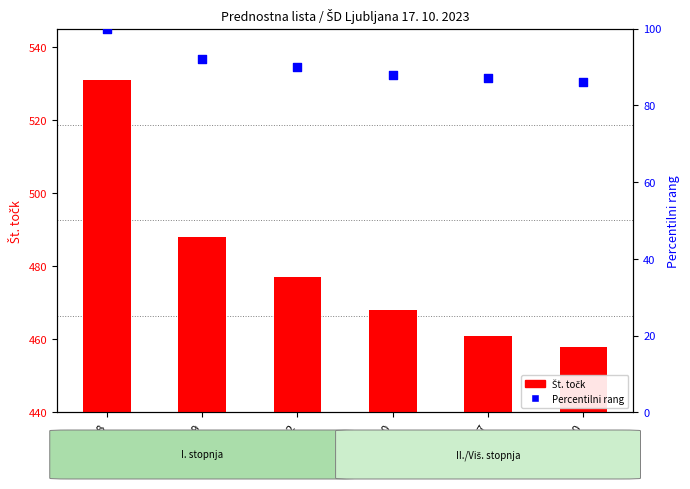

What is the total value across all series at 199019?

580